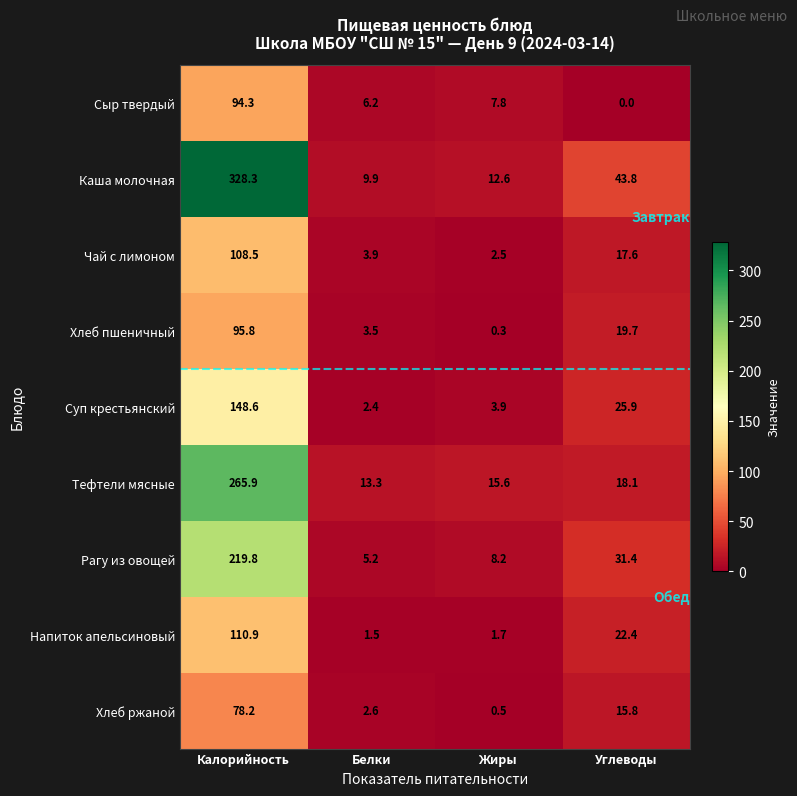

What is the difference between the Напиток апельсиновый values at Углеводы and Калорийность?

88.5